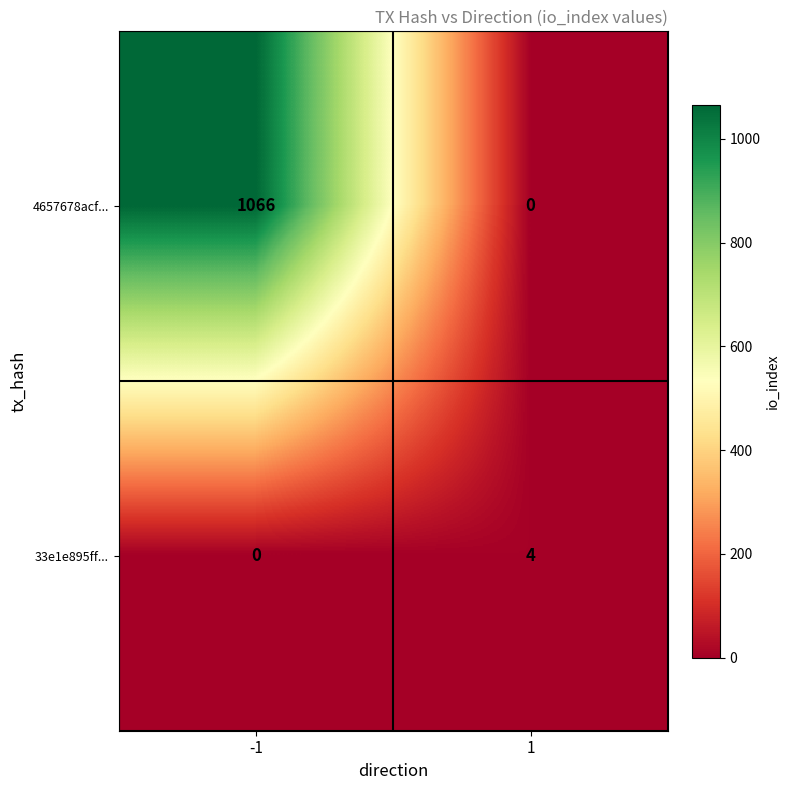

Which category has the highest value across all series?

-1